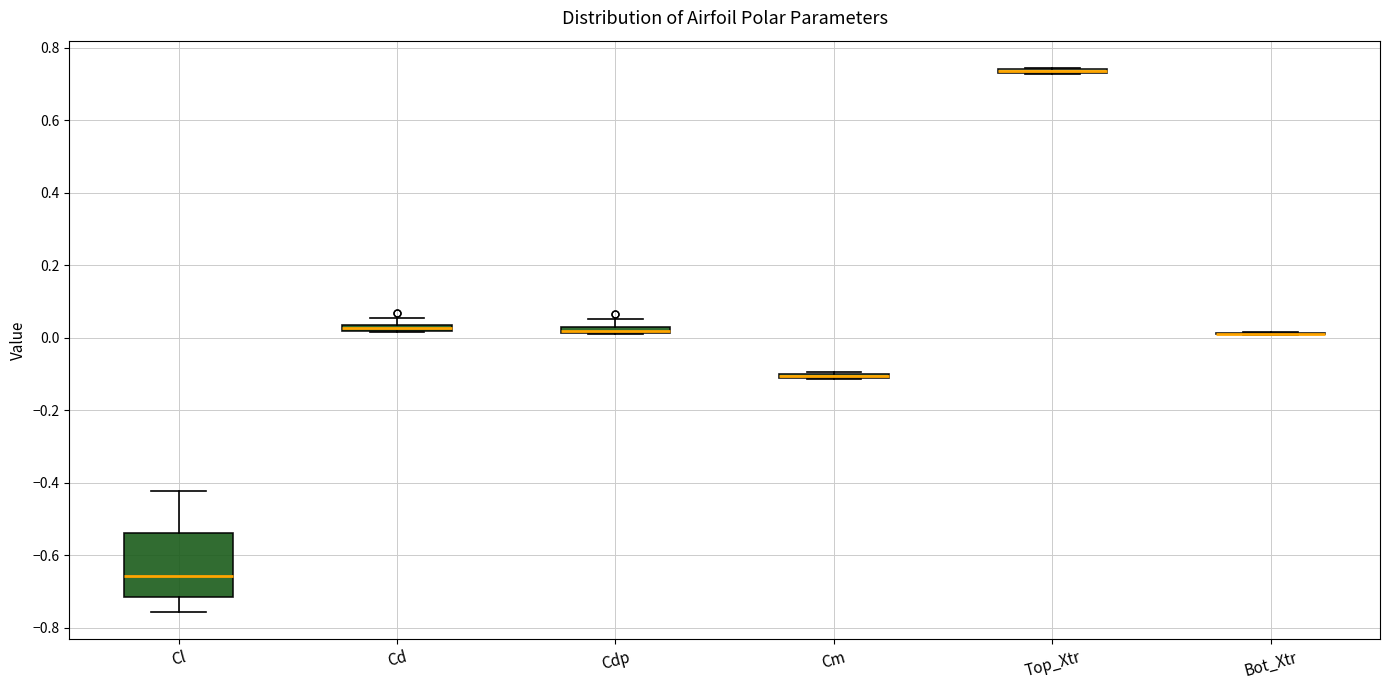

Comparing the boxes themselves (not the whiskers), which one is the tallest?

Cl